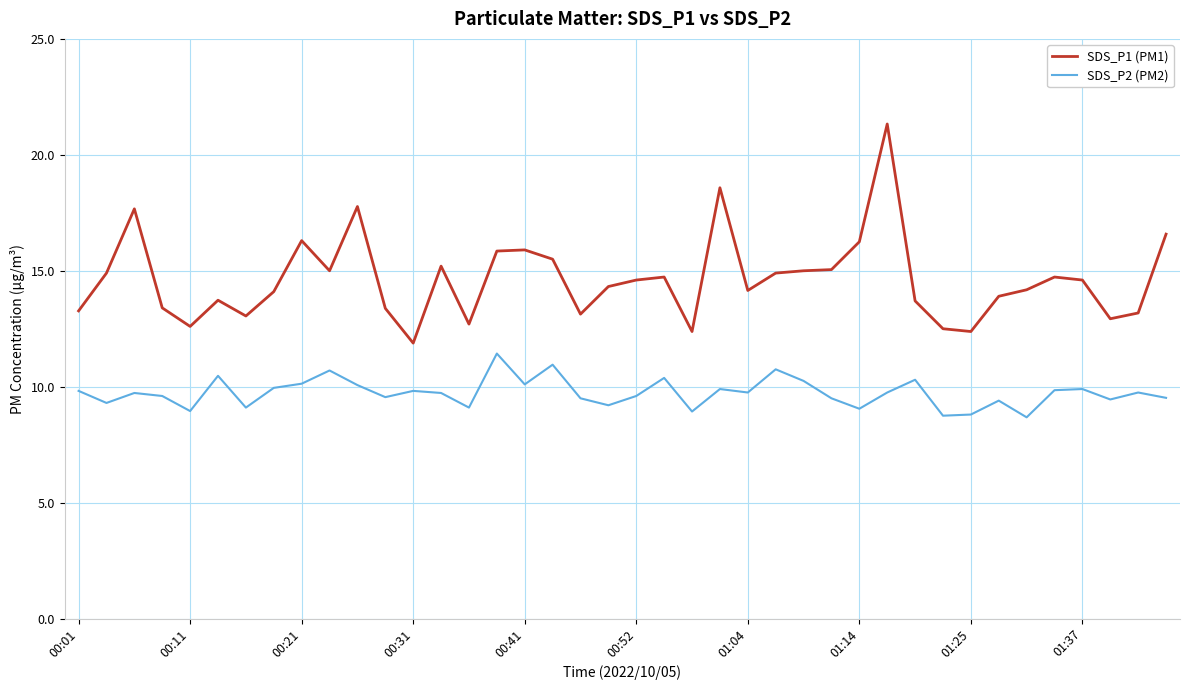

What are all the series names shown in the legend?

SDS_P1 (PM1), SDS_P2 (PM2)